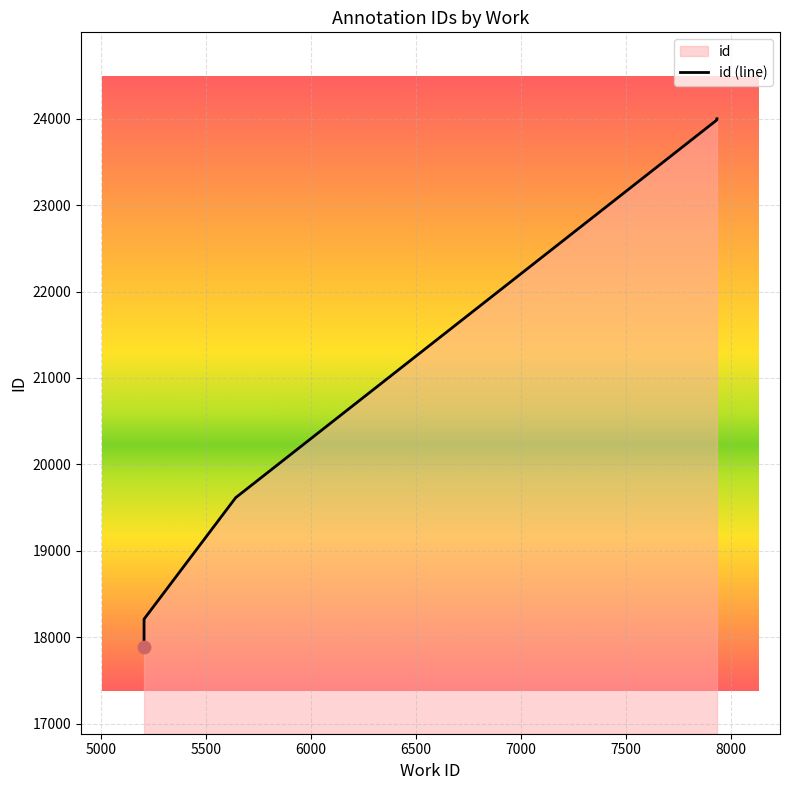

Approximately how many times larger is the value at 5206 compared to 7933?

0.8